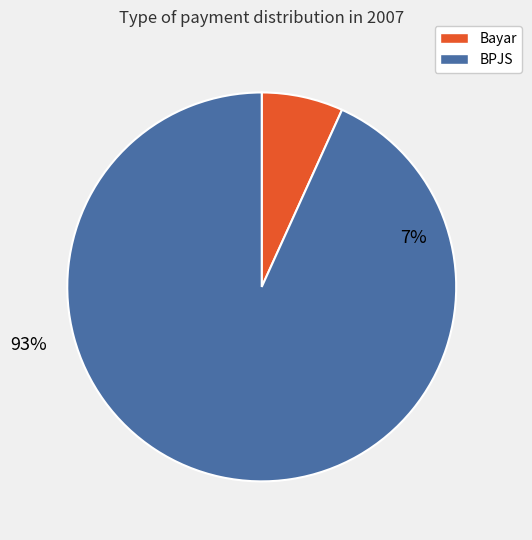

Combined, what portion of the pie is BPJS and Bayar?

100.0%